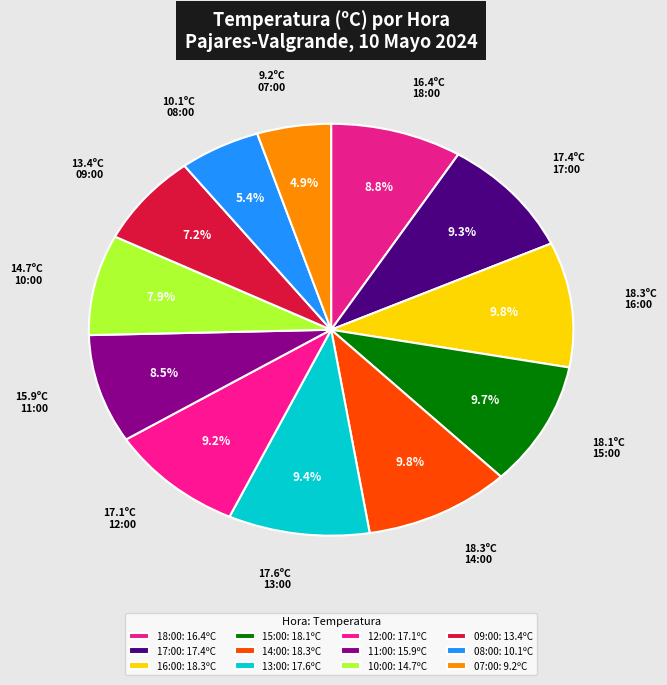

Count the number of slices in the pie.

12